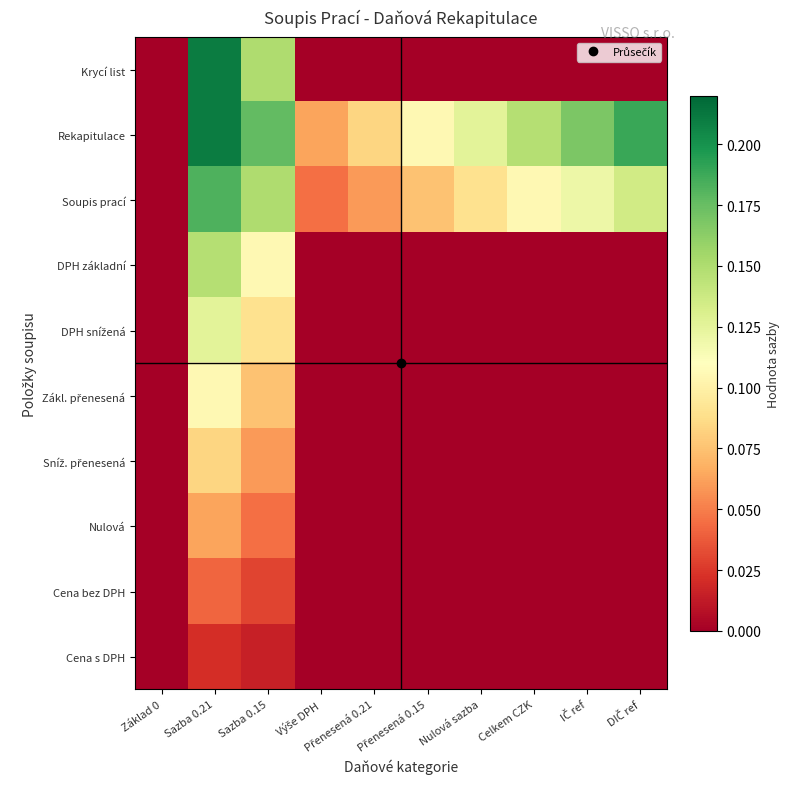

Between Základ 0 and Celkem CZK, which series saw the biggest shift?

Rekapitulace